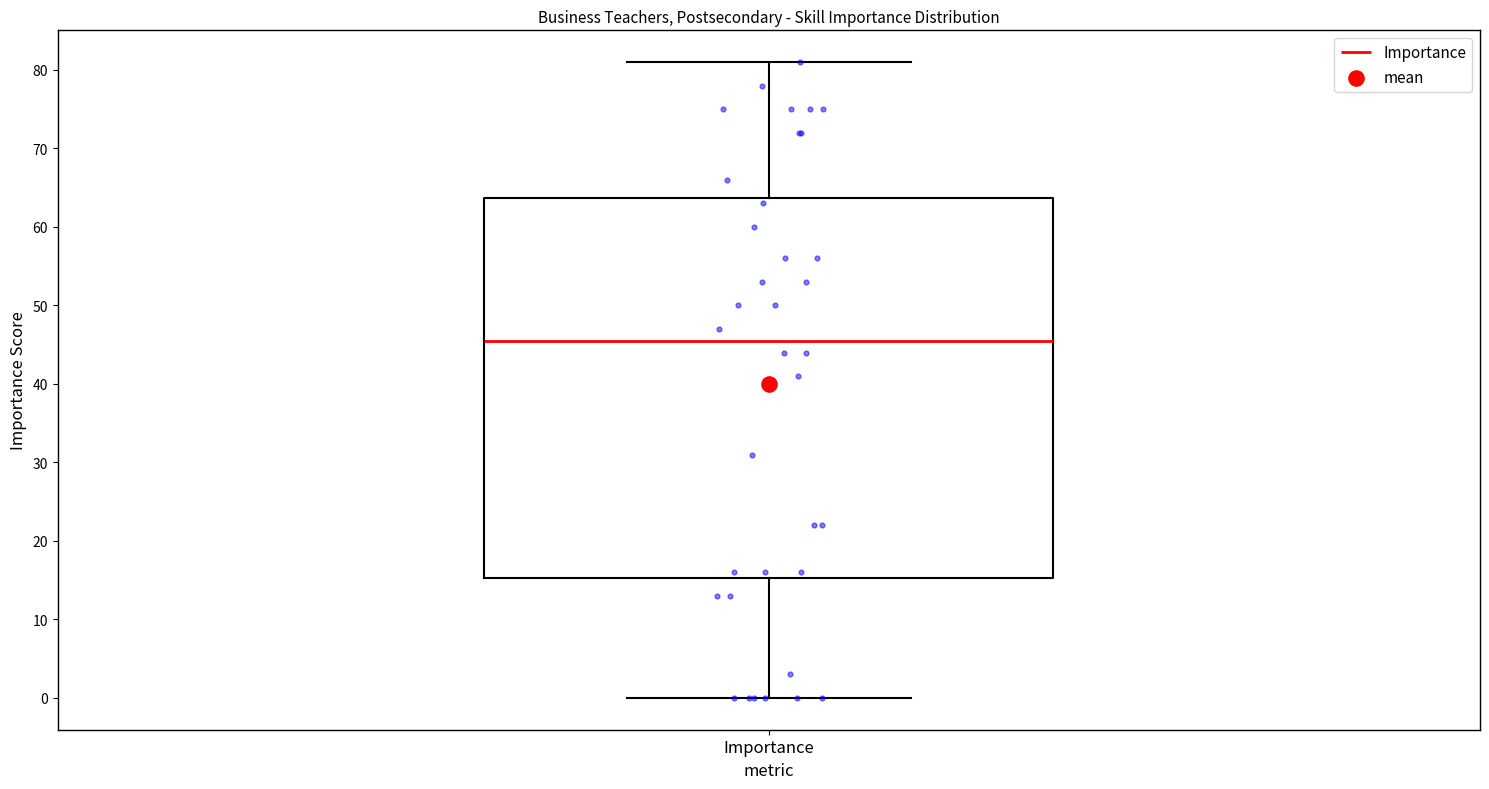

Where does the median line of the box for Importance sit on the y-axis? The values are not printed on the chart, so give them approximately, as read against the axis.

46